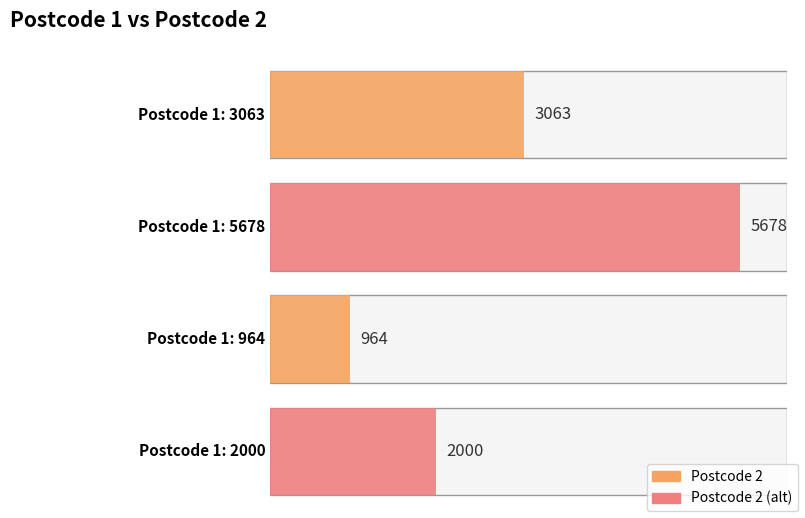

What is the label of the 2nd bar from the right?

964